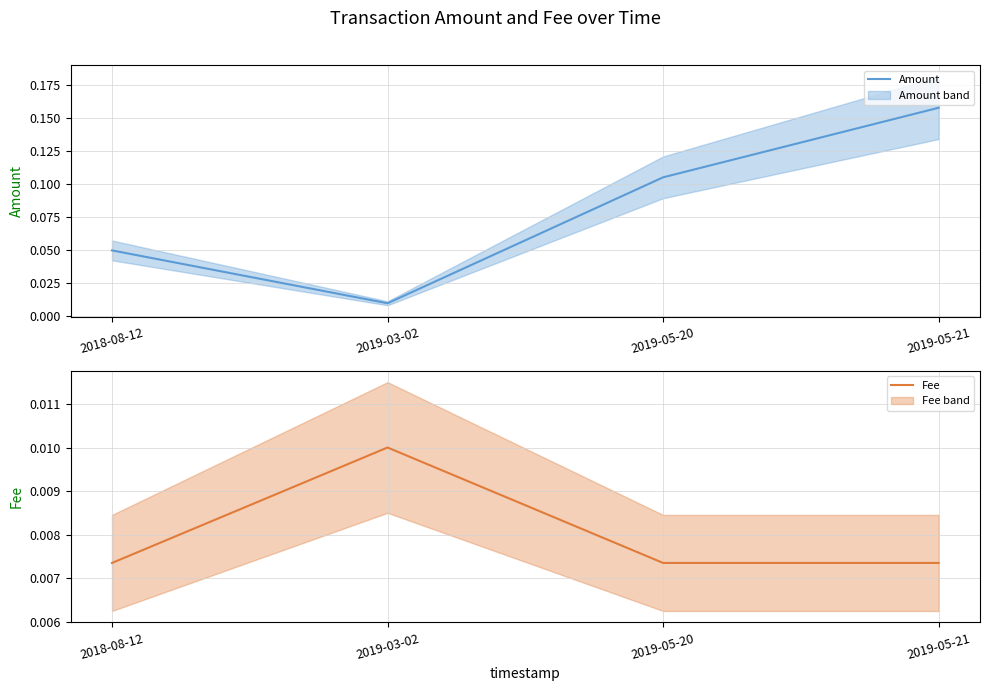

List the series in order of their overall mean, lowest first.

Fee, Amount